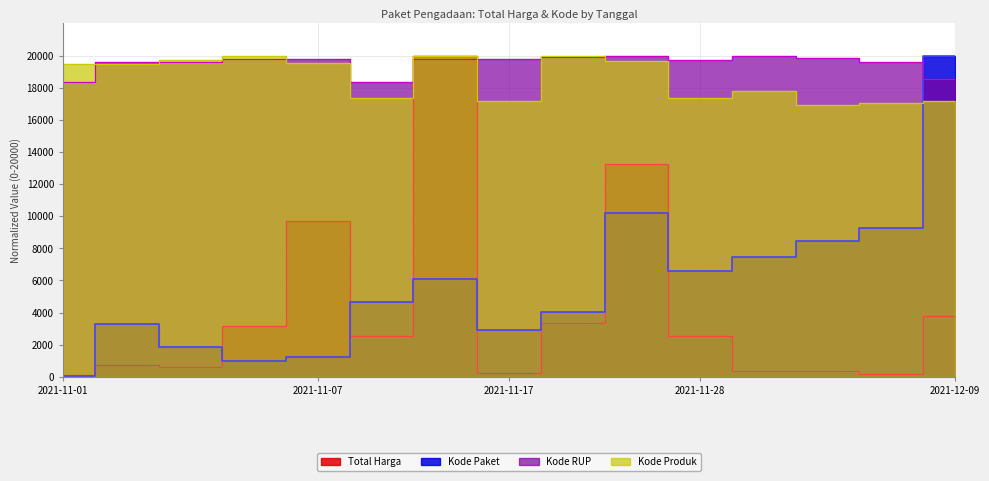

Which series has the largest total across all categories?

Kode RUP